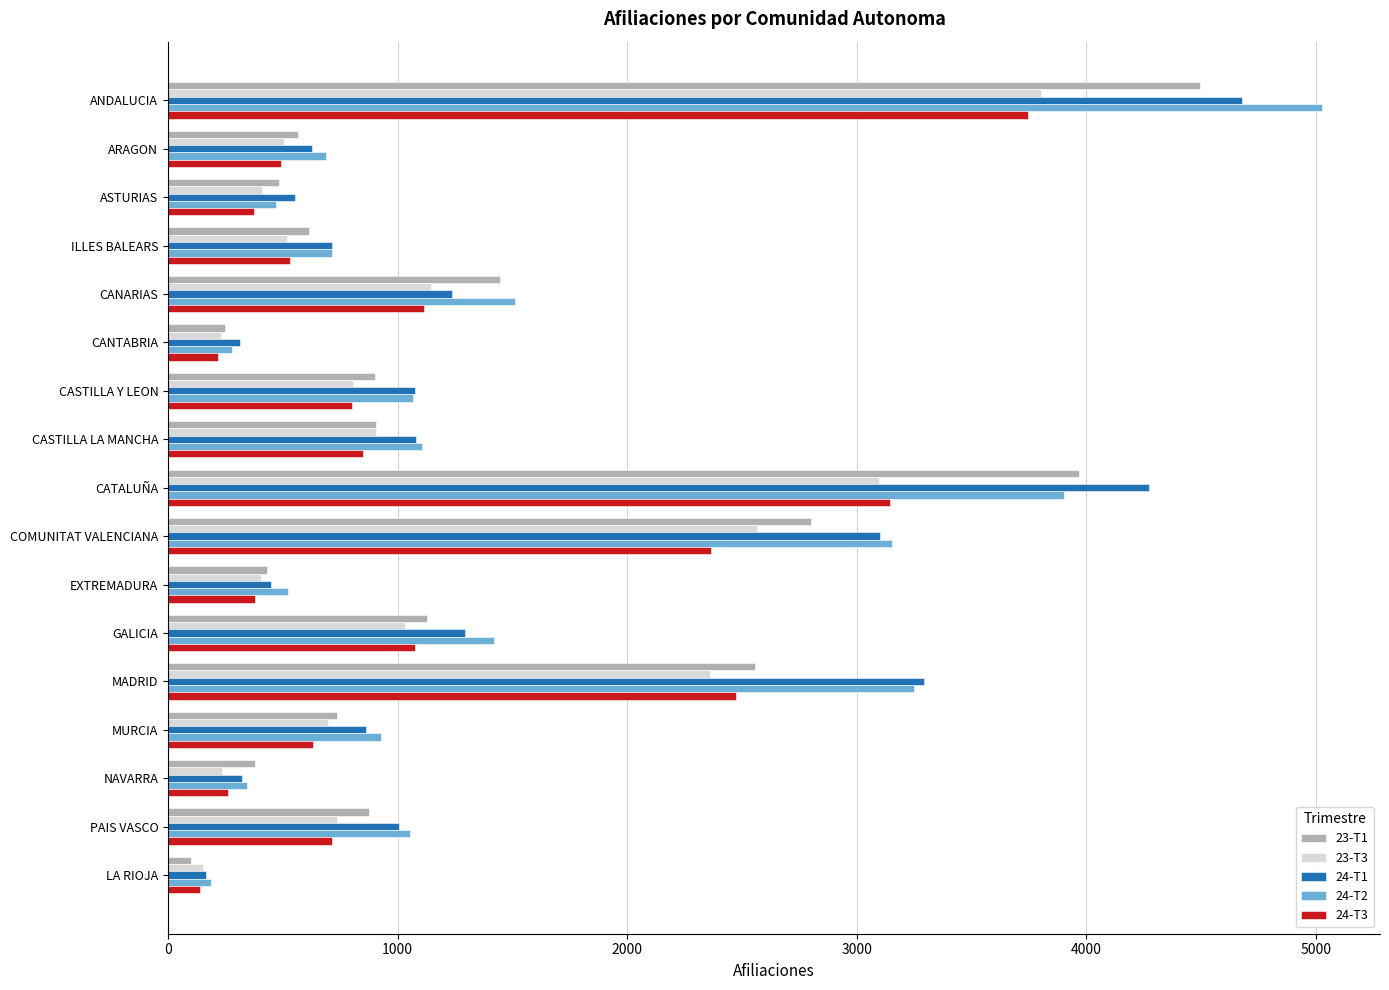

Is the value of 24-T1 at ASTURIAS greater than the value of 23-T3 at MADRID?

No